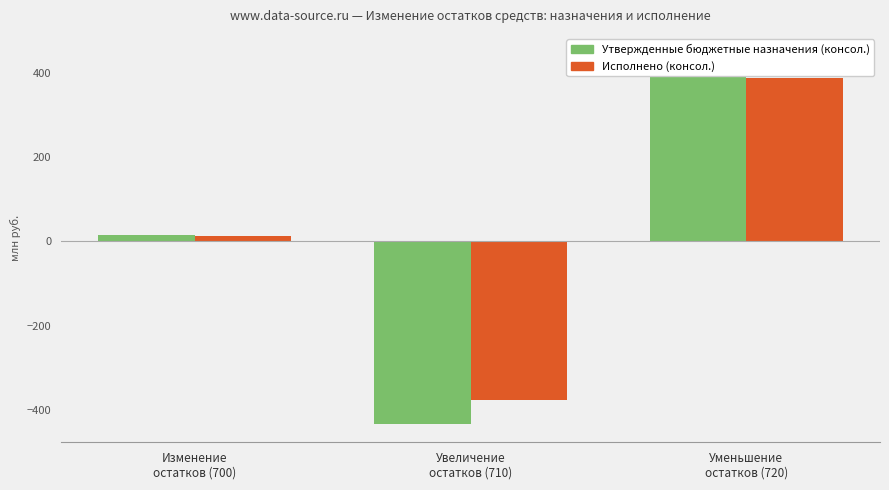

What is the minimum value shown in the chart?

-432.1